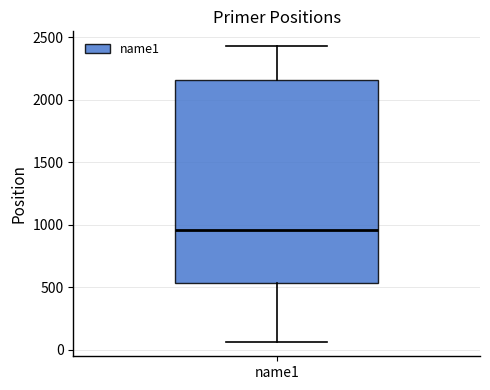

Transcribe this box plot: give where the median line is, the range the box spans, and where the two whiskers end, as read against the y-axis. The values are not printed on the chart, so give them approximately, as read against the axis.

median 950, box 550 to 2150, whiskers 50 to 2450